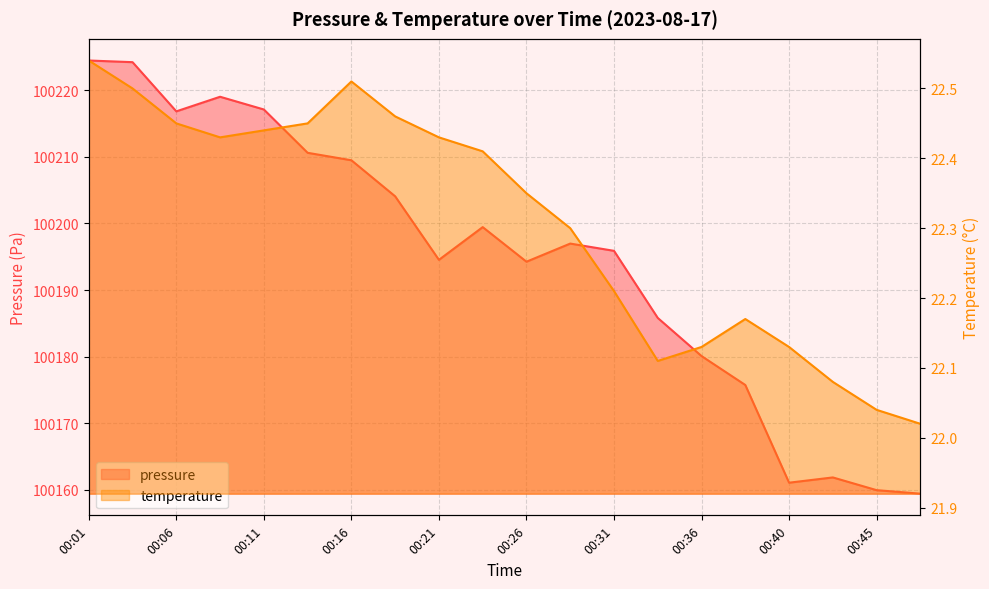

Between 00:21 and 00:36, which series saw the biggest shift?

pressure